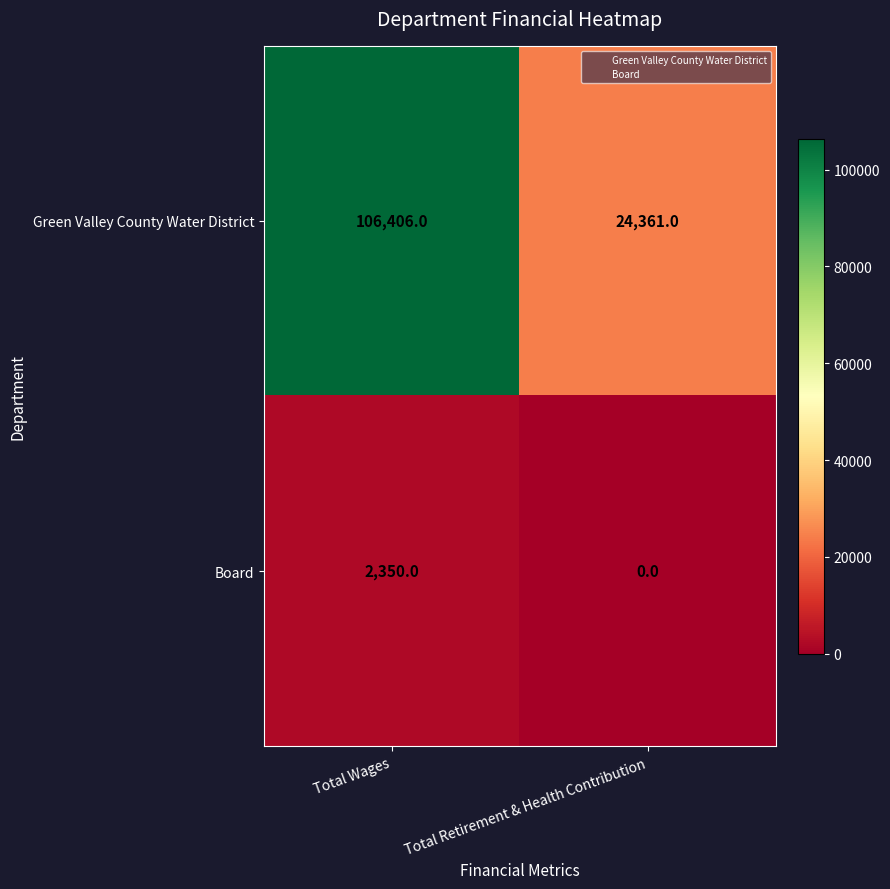

How many values in the Green Valley County Water District series are below 106406?

1